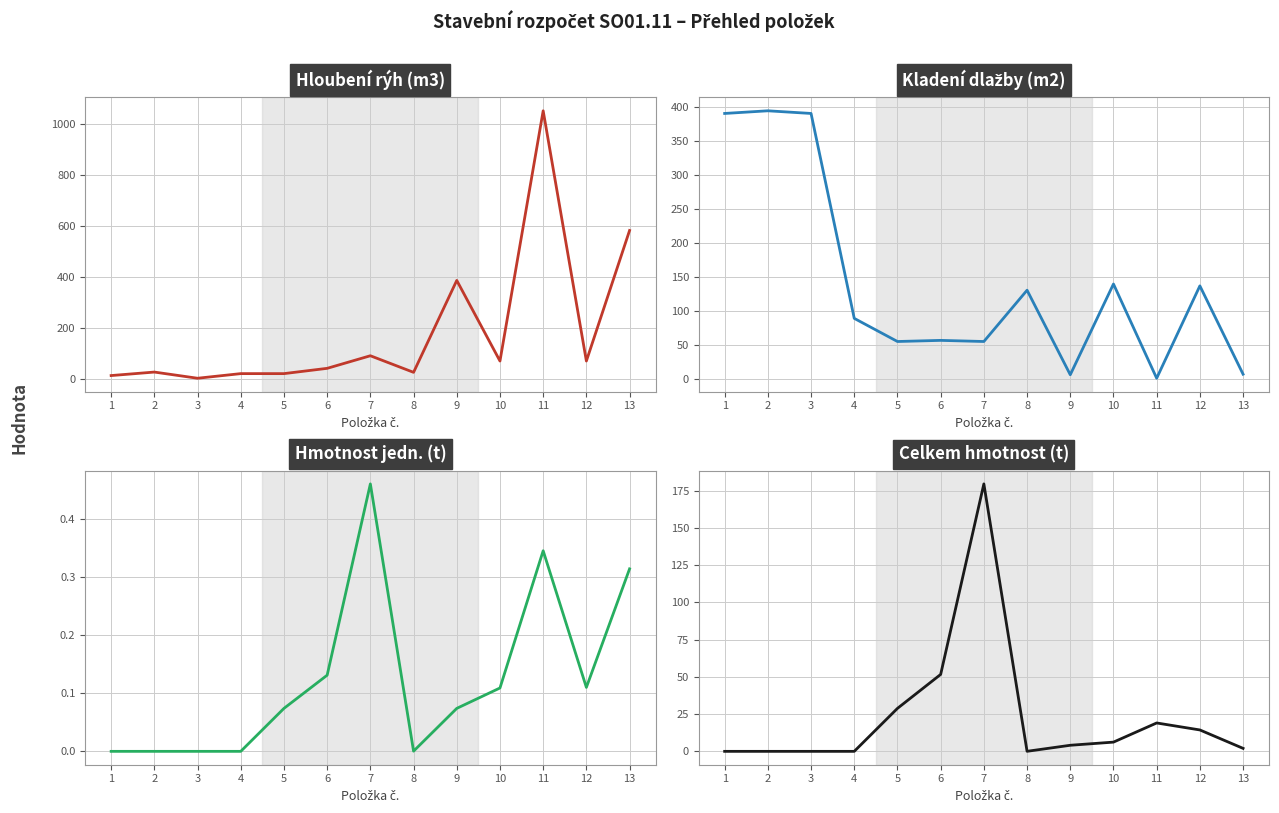

At which category does the chart reach its peak across all series?

11